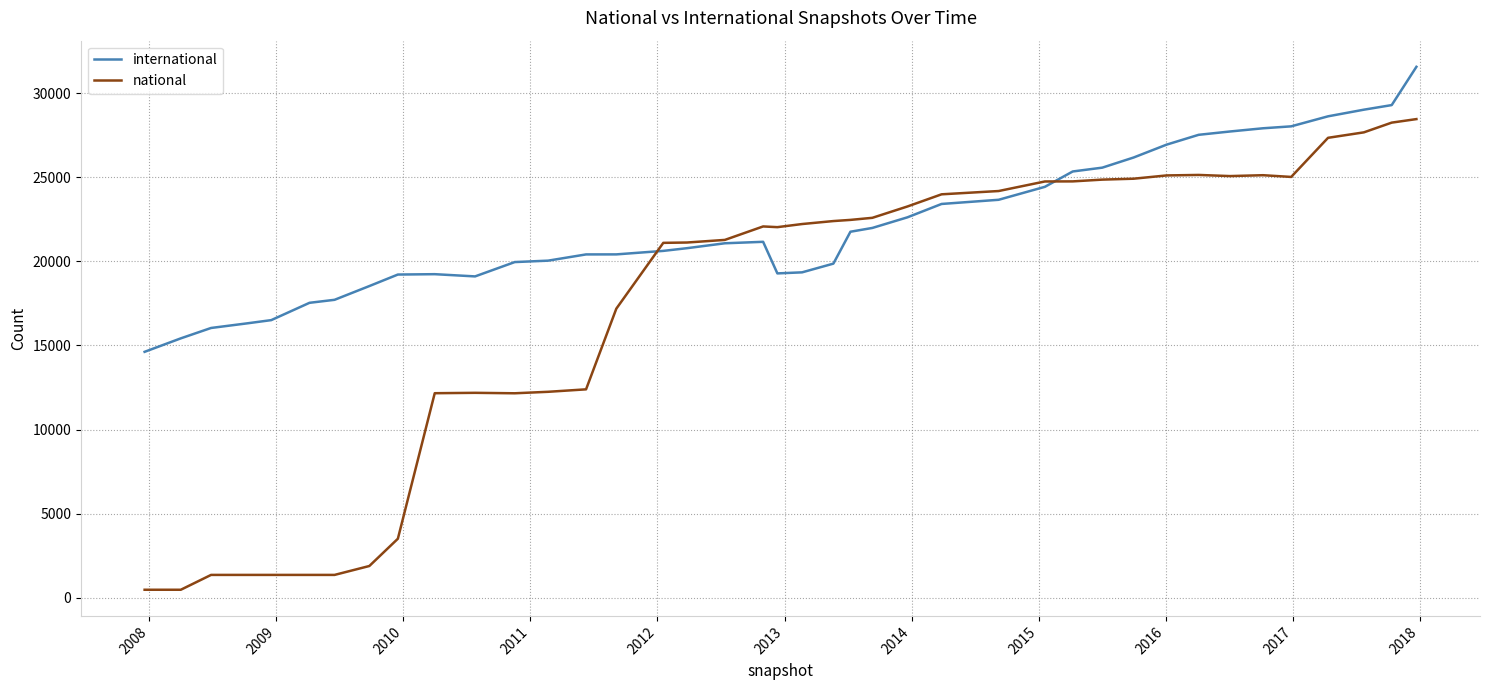

At how many categories does at least one series exceed 15766?

38